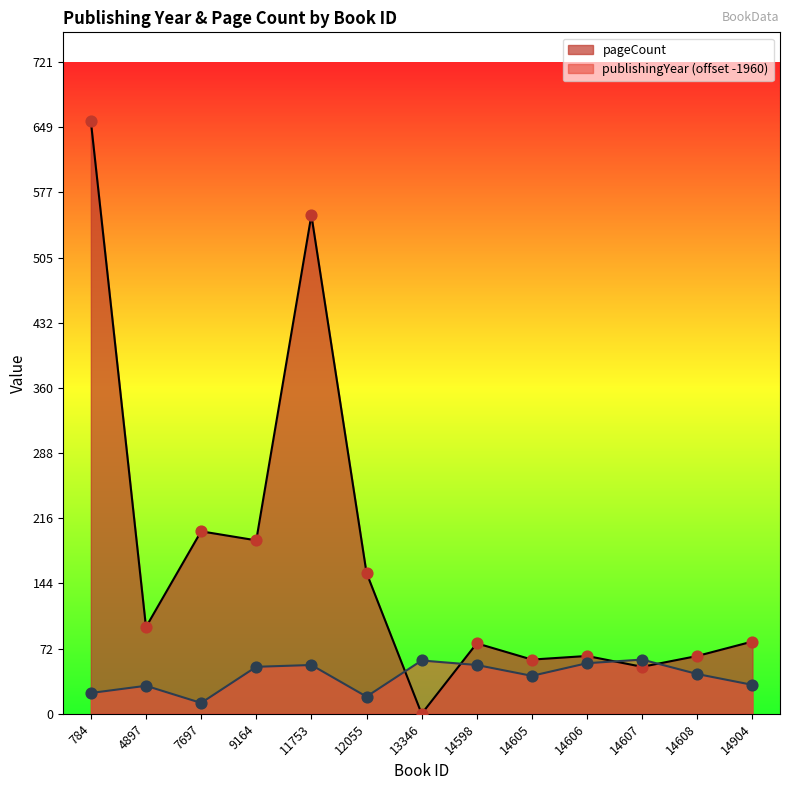

Which series has the widest spread of Y values?

pageCount